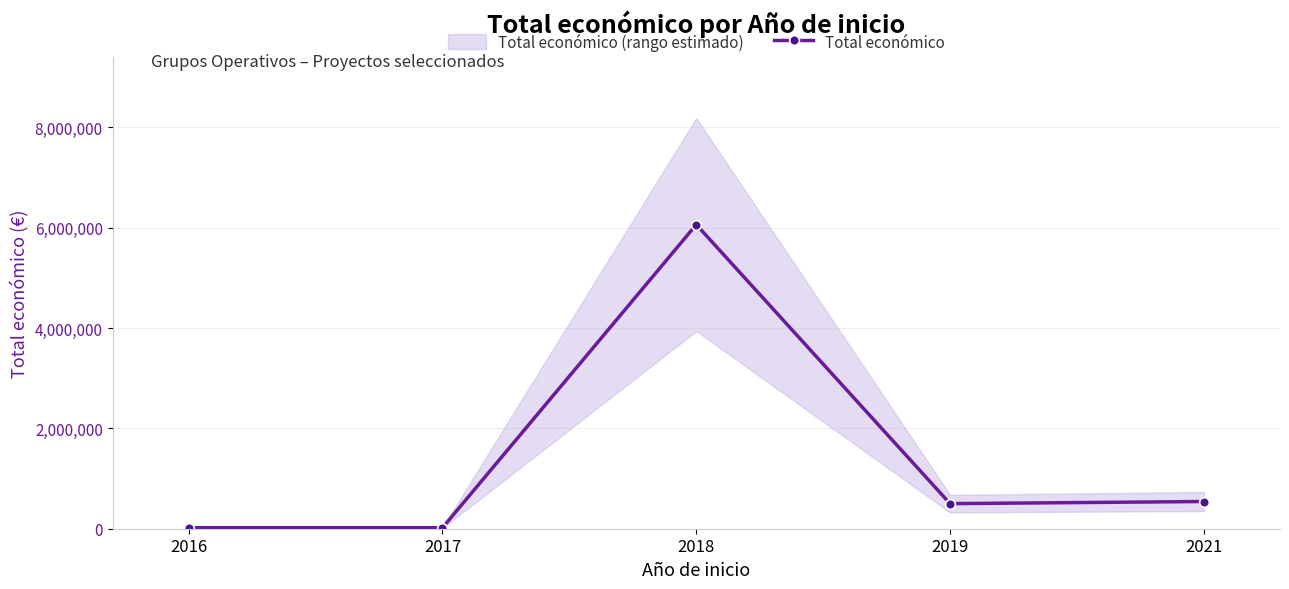

What is the change in value from 2018 to 2021?

-5519971